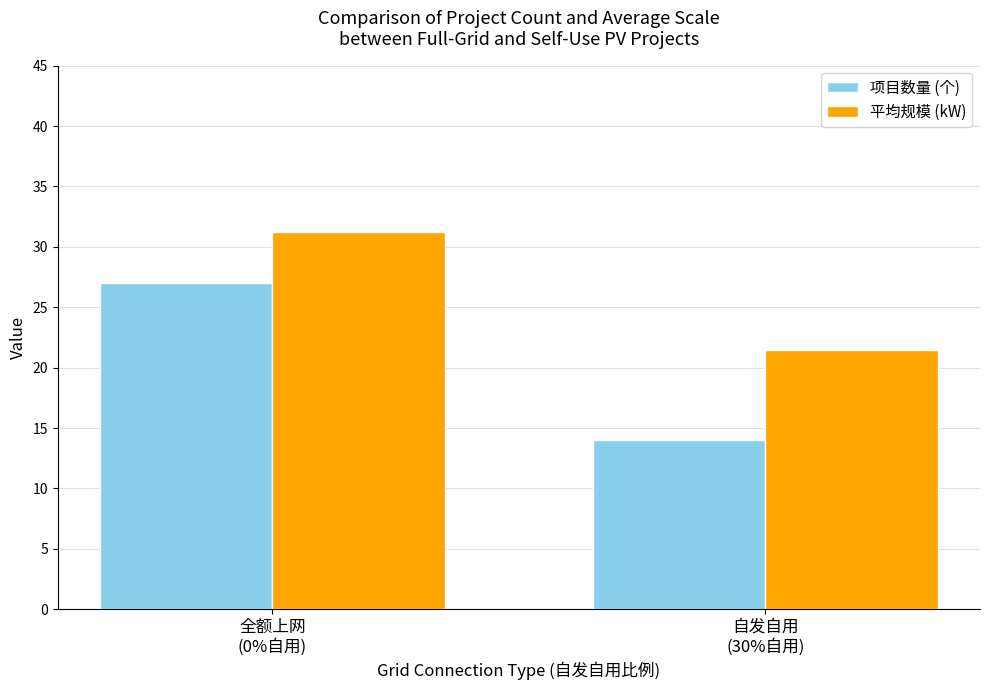

Reading right to left, transcribe all the data shown in this chart.

项目数量 (个): 自发自用
(30%自用)=14.0	全额上网
(0%自用)=27.0
平均规模 (kW): 自发自用
(30%自用)=21.4	全额上网
(0%自用)=31.3